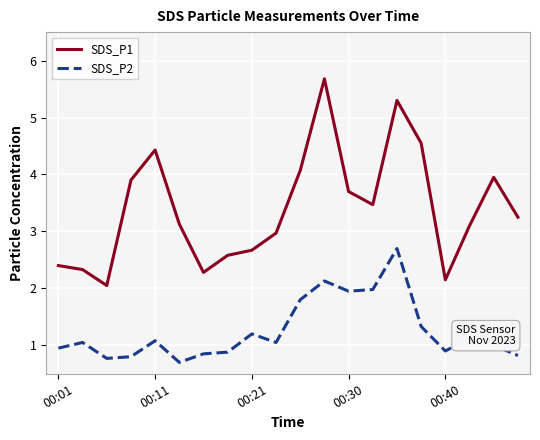

Which series has the widest spread of values?

SDS_P1